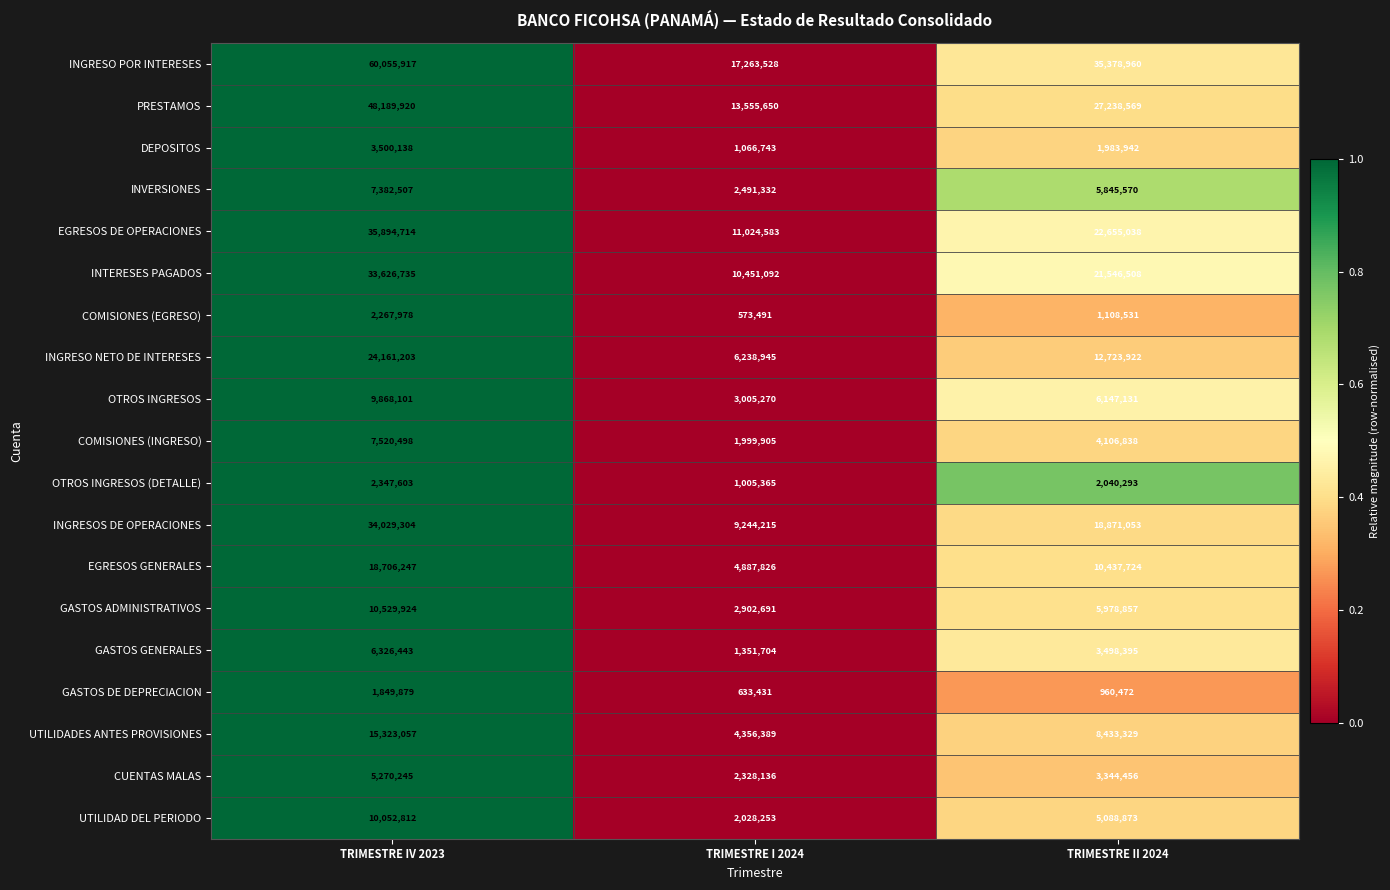

Which series has the largest total across all categories?

INGRESO POR INTERESES